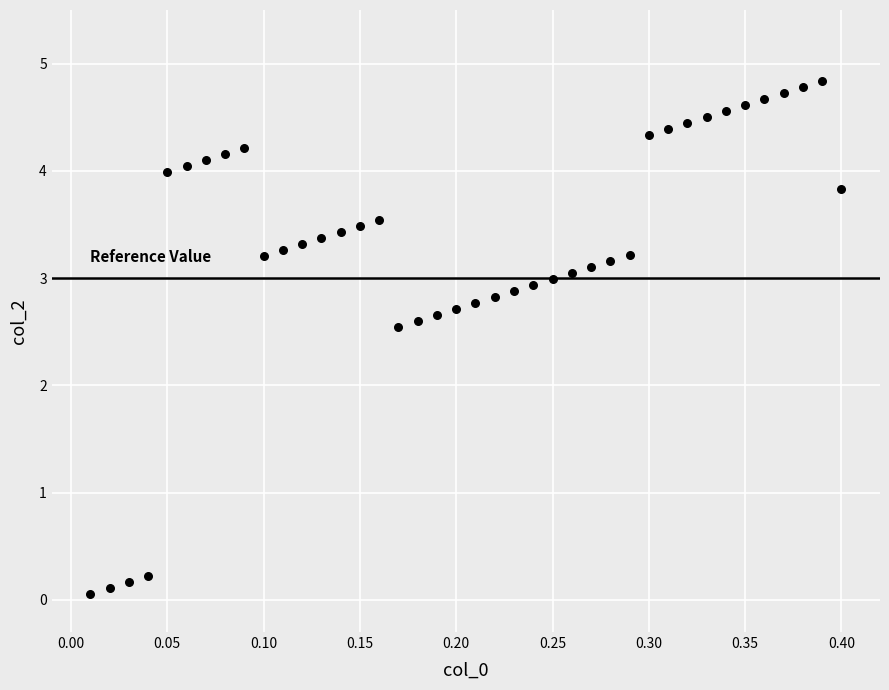

What is the range of Y values (max minus min)?

4.8